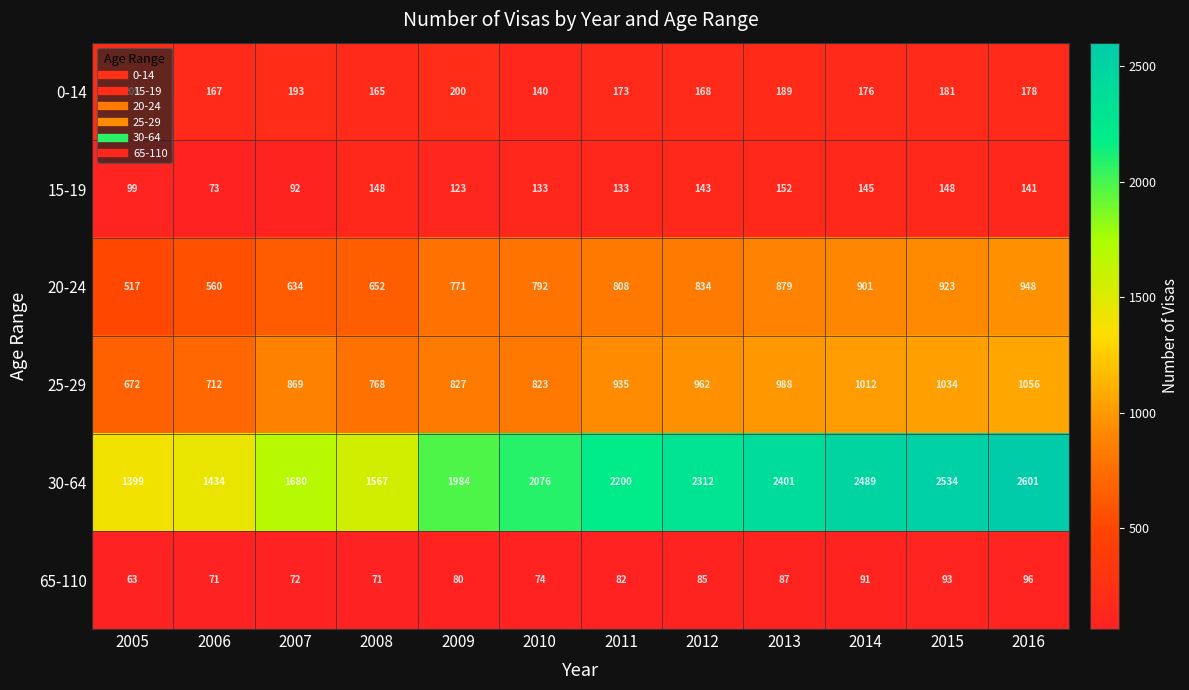

Which series has the largest range (max minus min)?

30-64